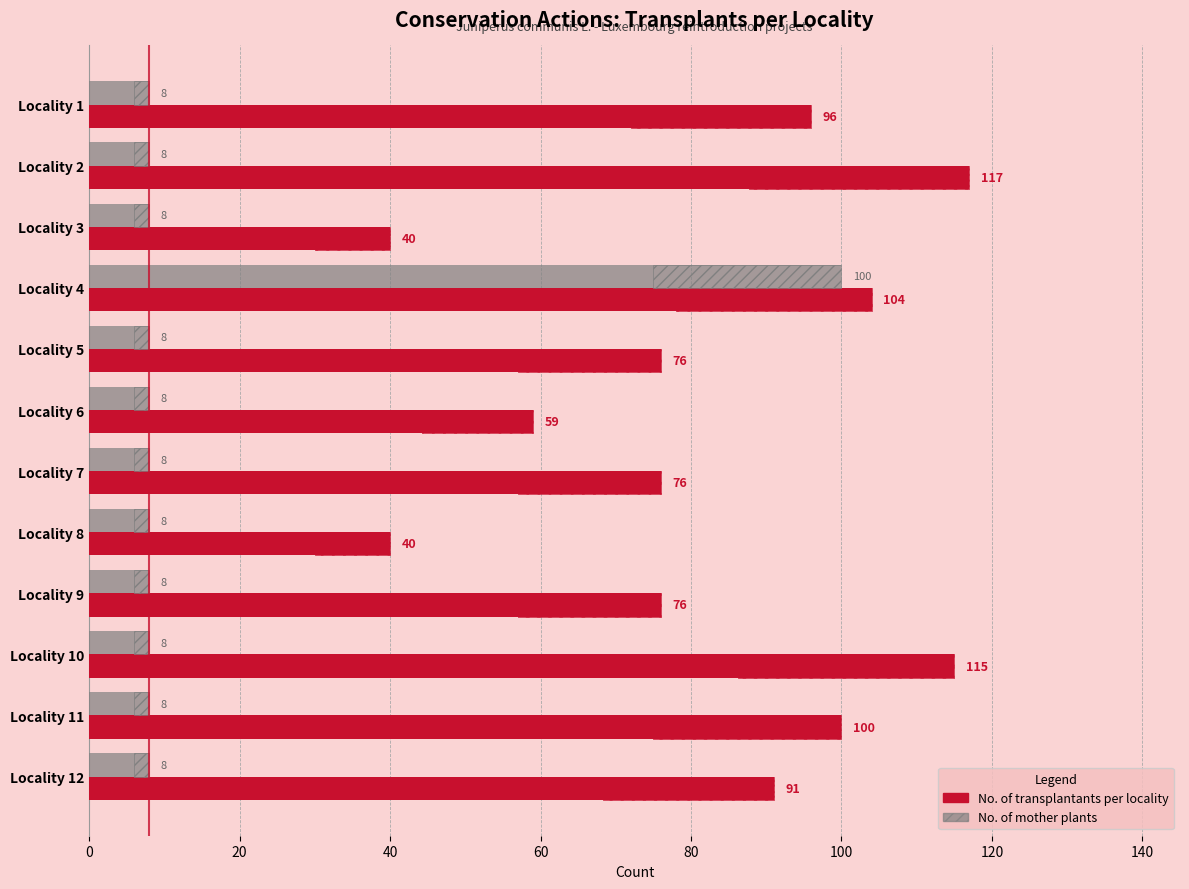

How many data points in No. of transplantants per locality are above 91?

5